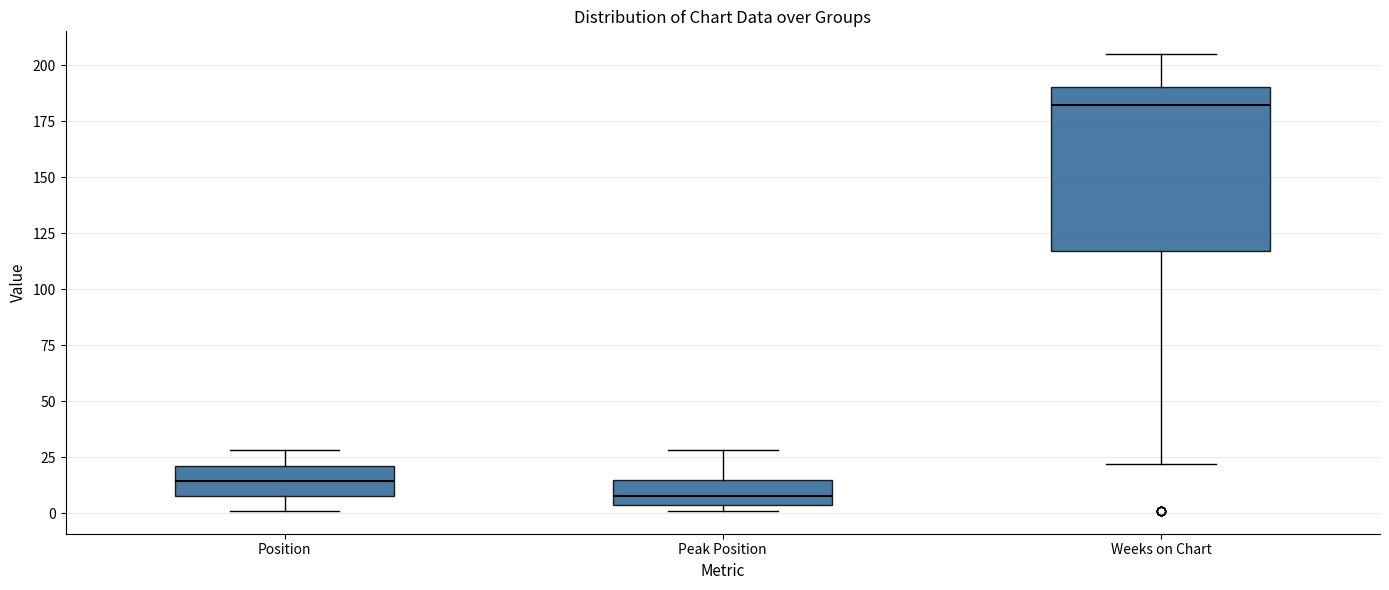

Reading left to right, transcribe this box plot: for each box, give where its median line is, the range the box spans, and where its two whiskers end, as read against the y-axis. The values are not printed on the chart, so give them approximately, as read against the axis.

Position: median 15, box 10 to 20, whiskers 0 to 30
Peak Position: median 10, box 5 to 15, whiskers 0 to 30
Weeks on Chart: median 185, box 115 to 190, whiskers 20 to 205